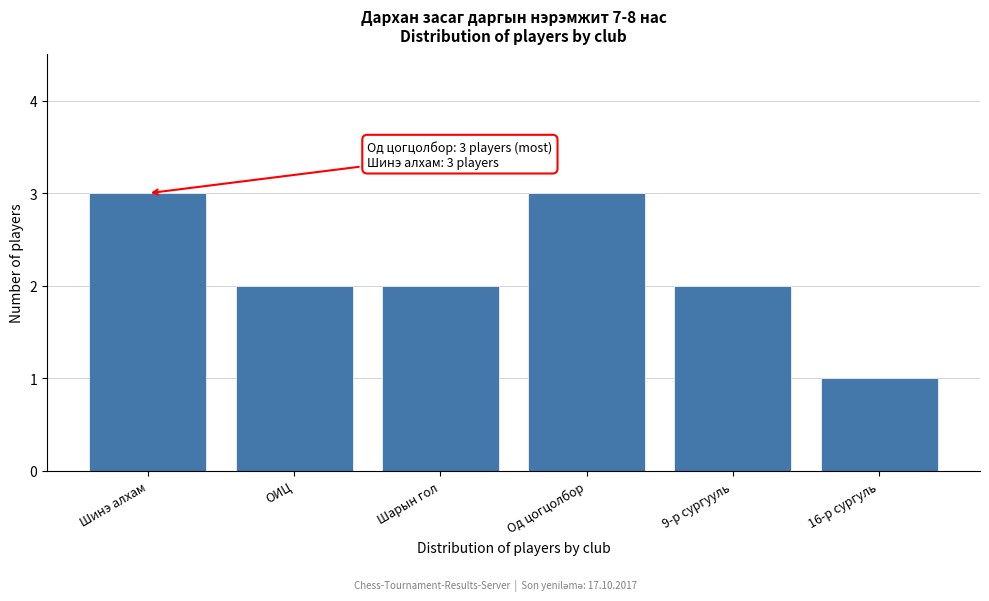

Reading left to right, transcribe all the data shown in this chart.

3	2	2	3	2	1